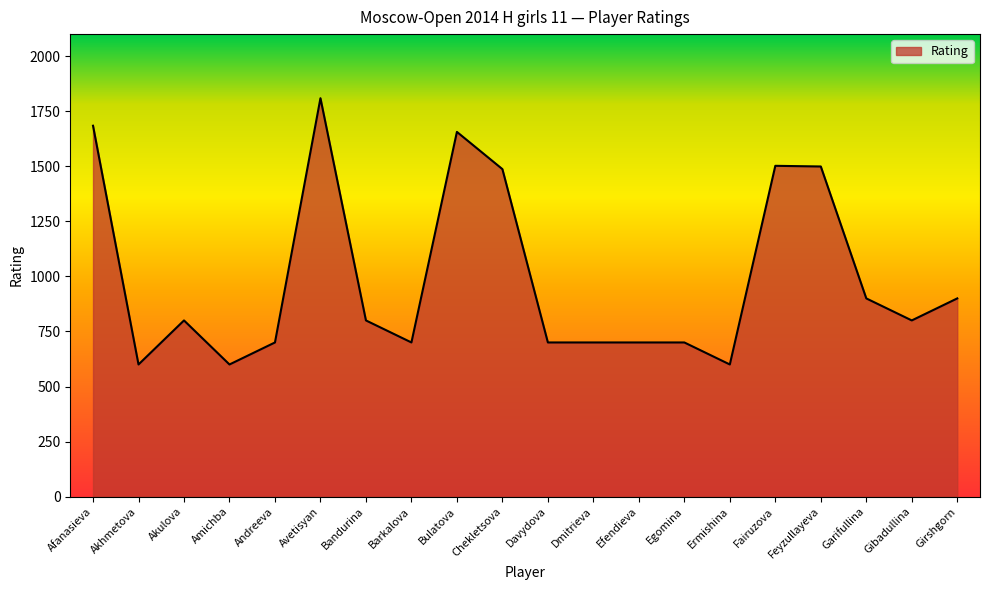

Is it true that the value at Bulatova is 2482?

False